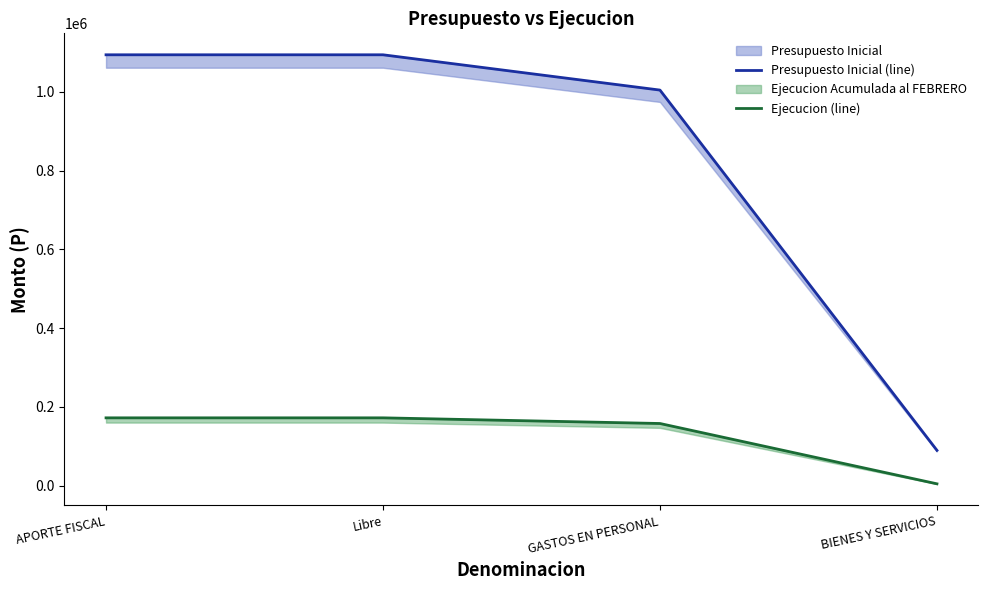

Where is Ejecucion (line) nearest to the value 88370?

GASTOS EN PERSONAL